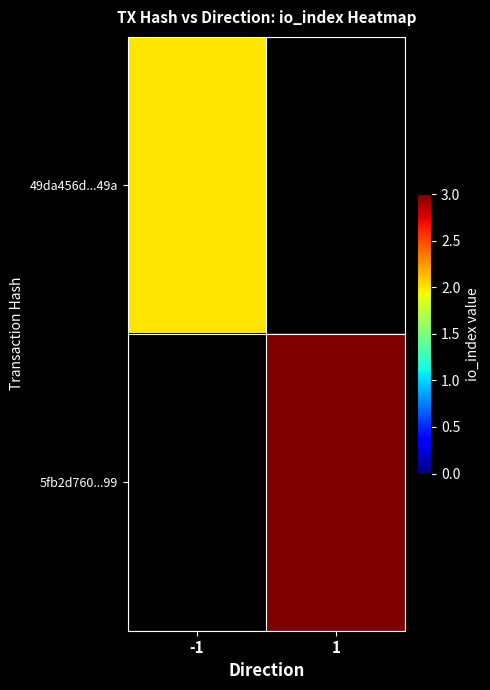

At how many categories does at least one series exceed 2?

1